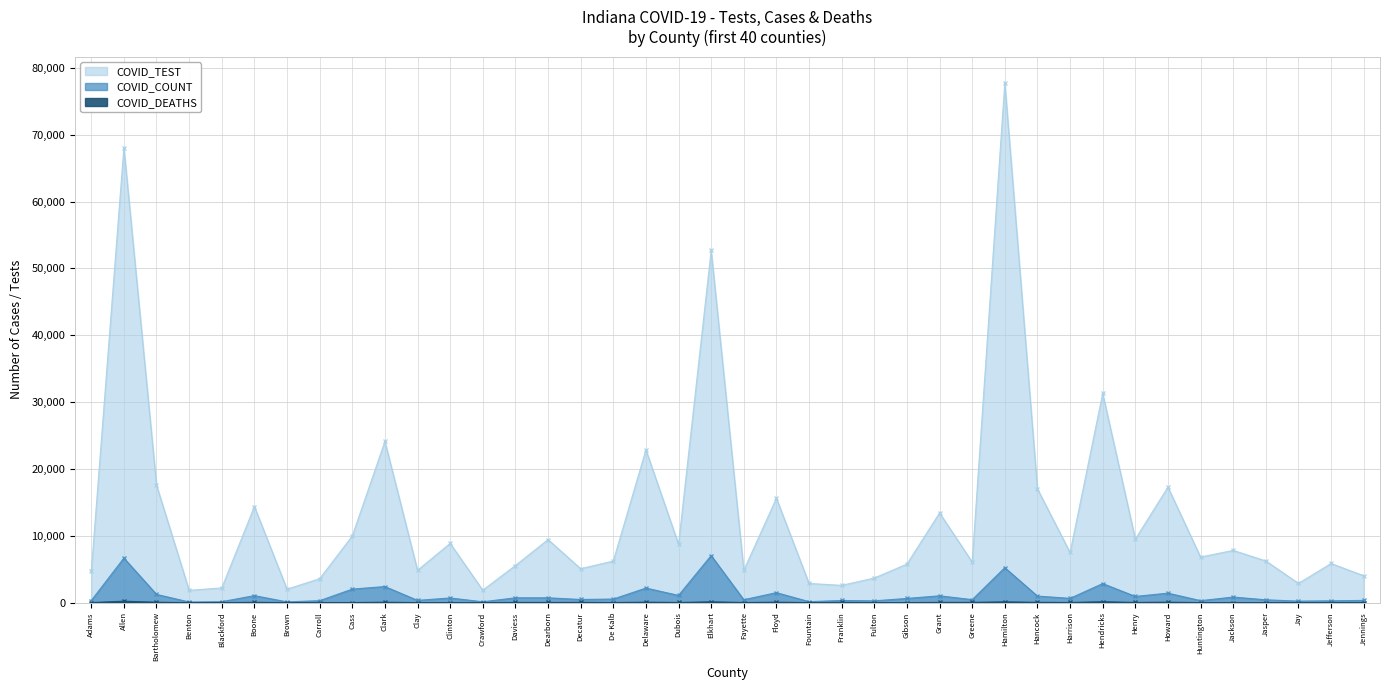

Between Benton and Jackson, which is larger?

Jackson